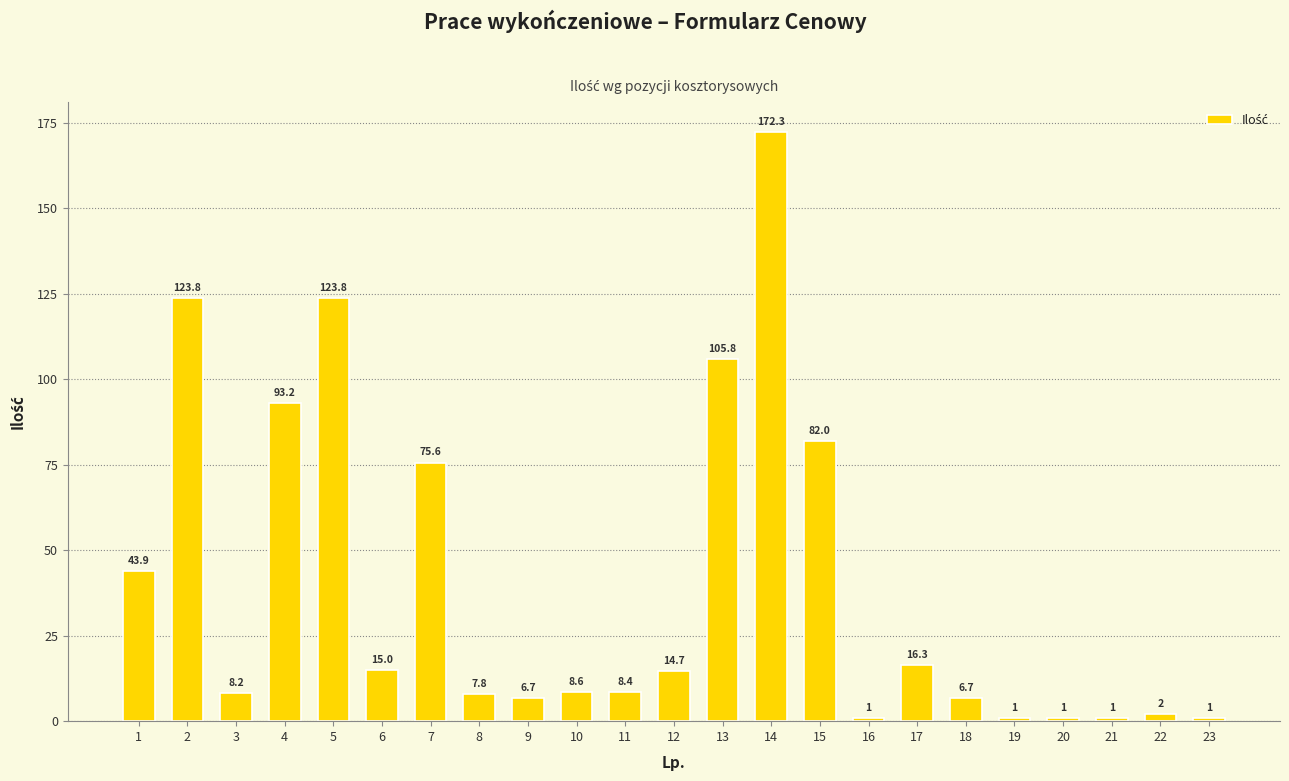

Does the chart contain any negative values?

No